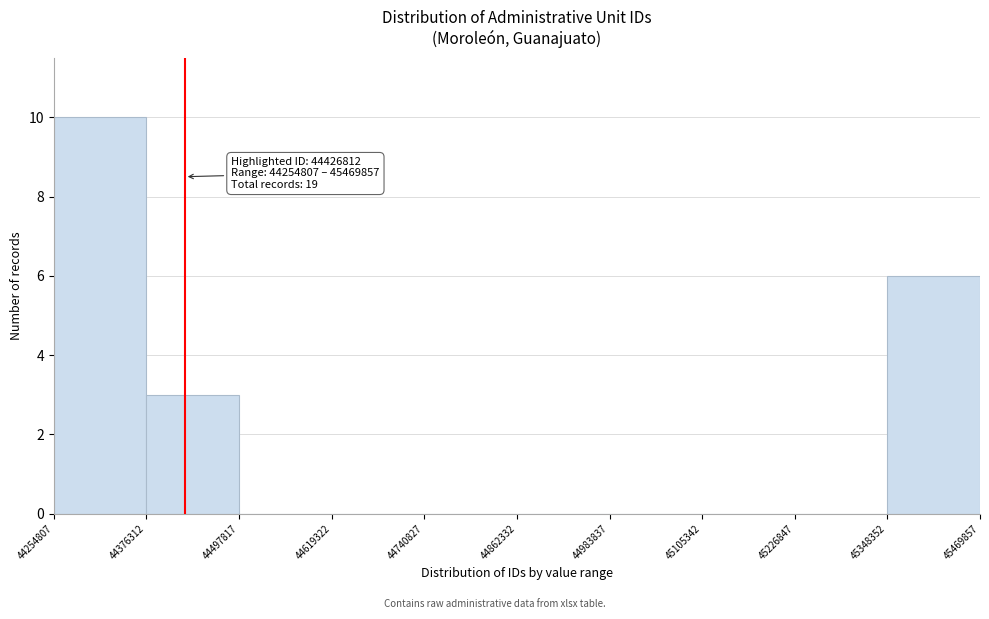

Which range on the x-axis has the tallest bar?

44254807 to 44376312